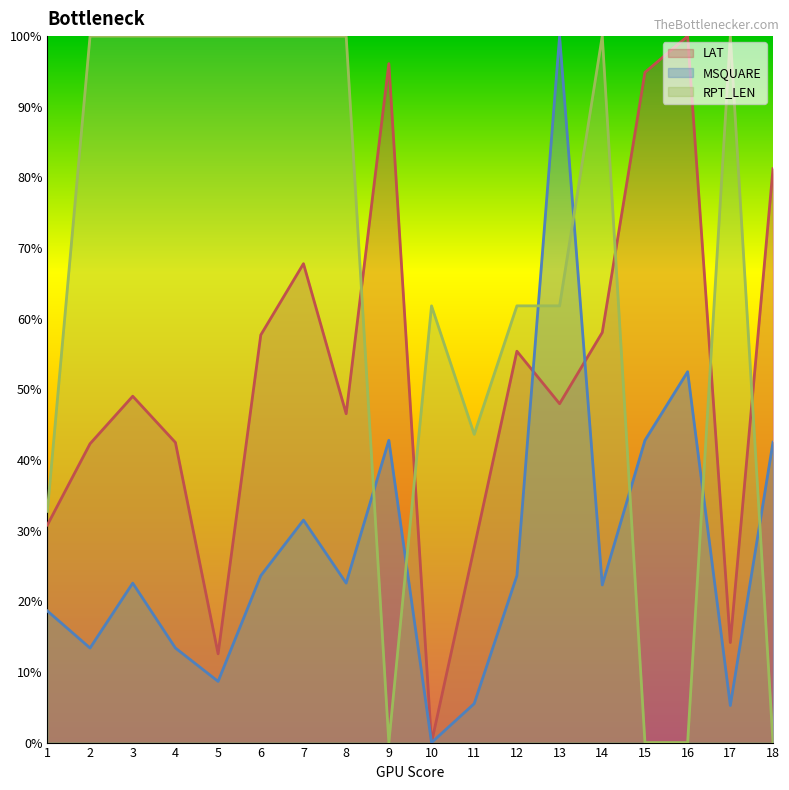

Between 3 and 18, which is larger?

18